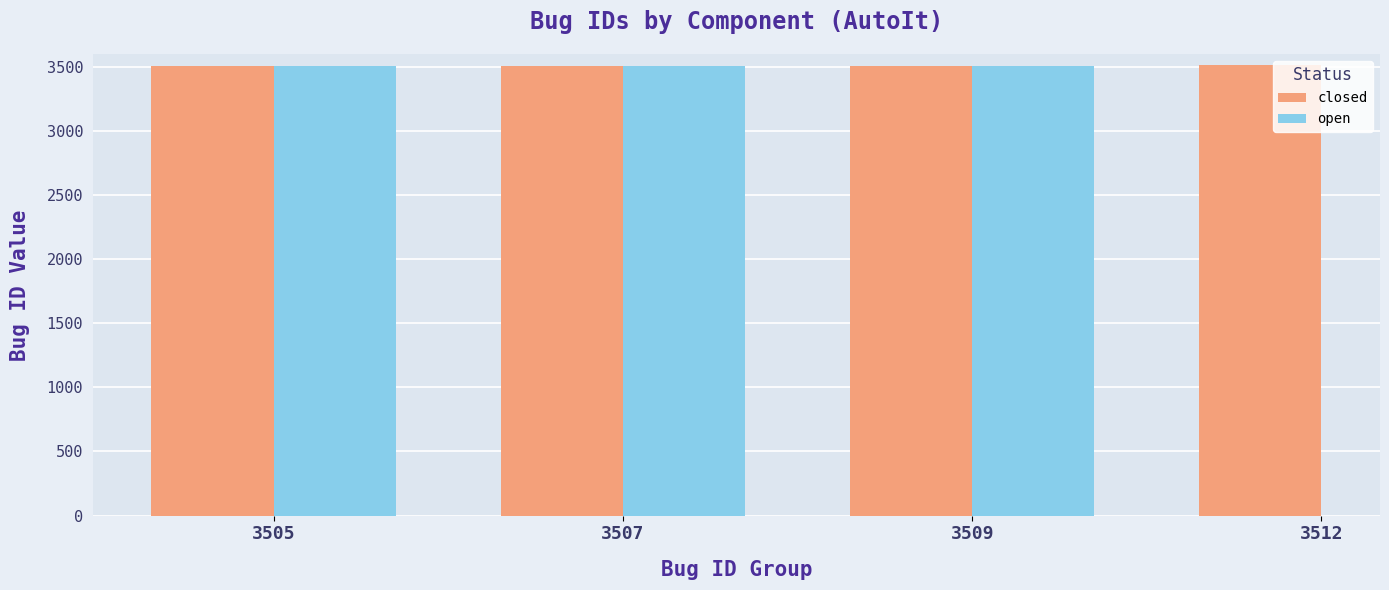

What is the greatest value displayed?

3512